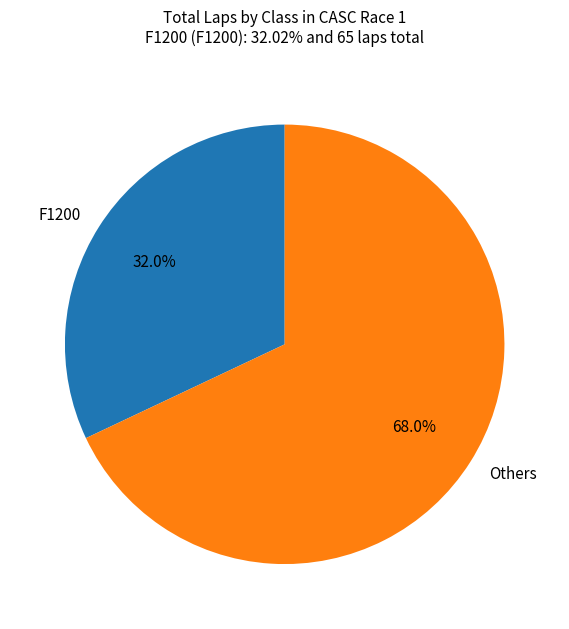

Which has a higher value, Others or F1200?

Others